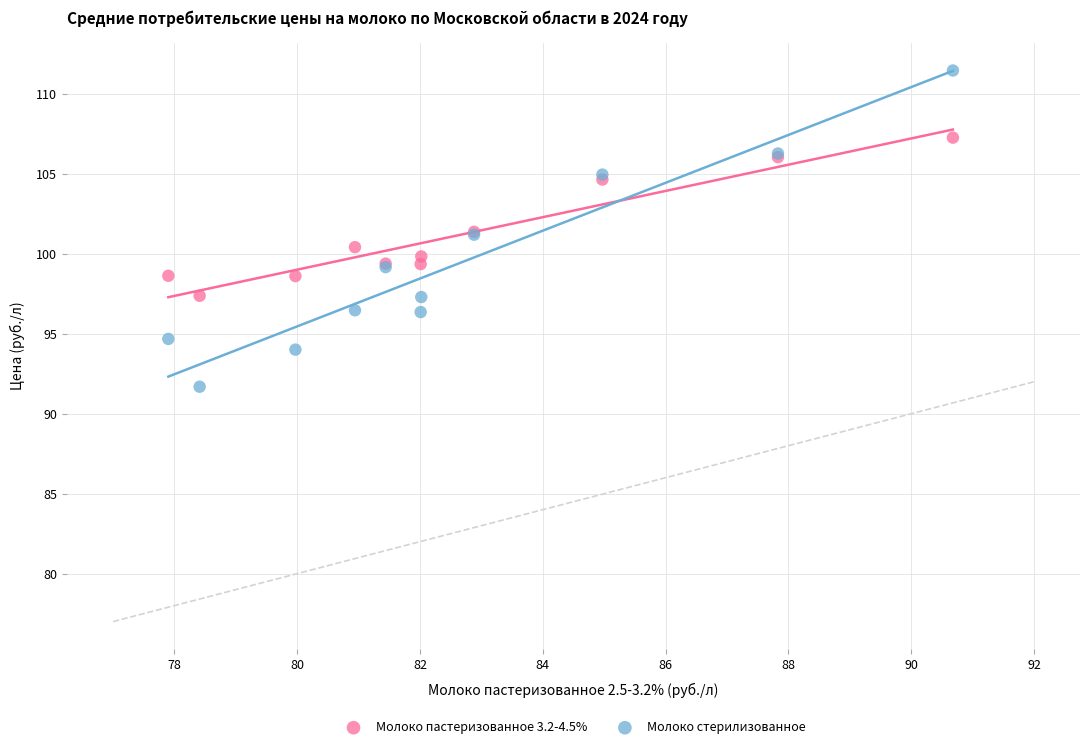

Which series contains the lowest Y value?

Молоко стерилизованное